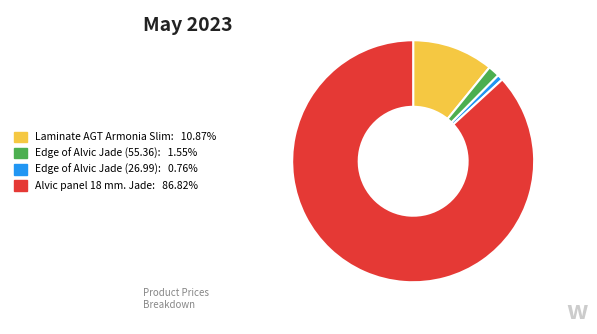

Is the sum of Edge of Alvic Jade (26.99) and Alvic panel 18 mm. Jade greater than half?

Yes